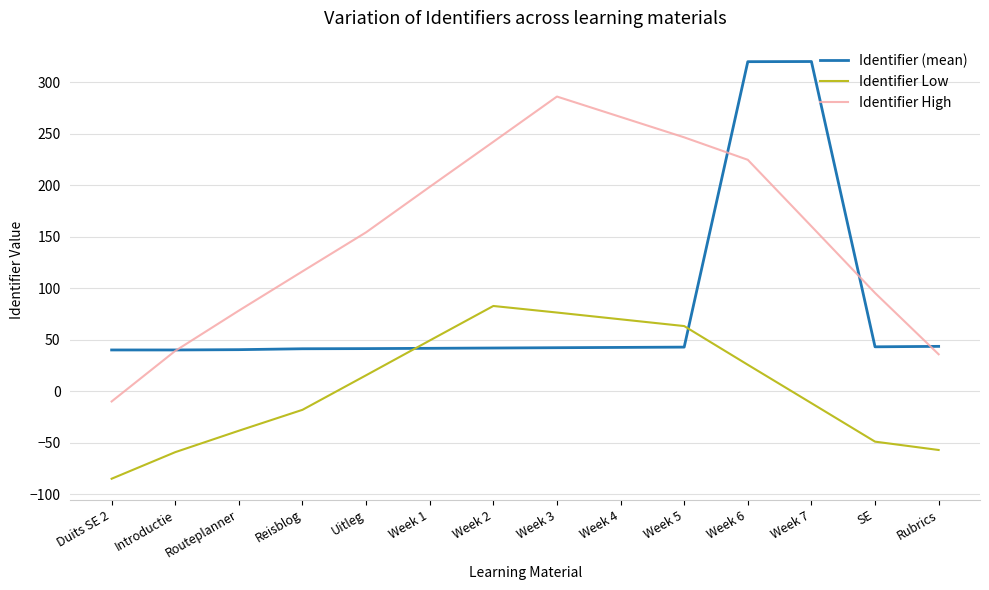

True or false: Identifier Low has more than 1 interior local peaks.

False